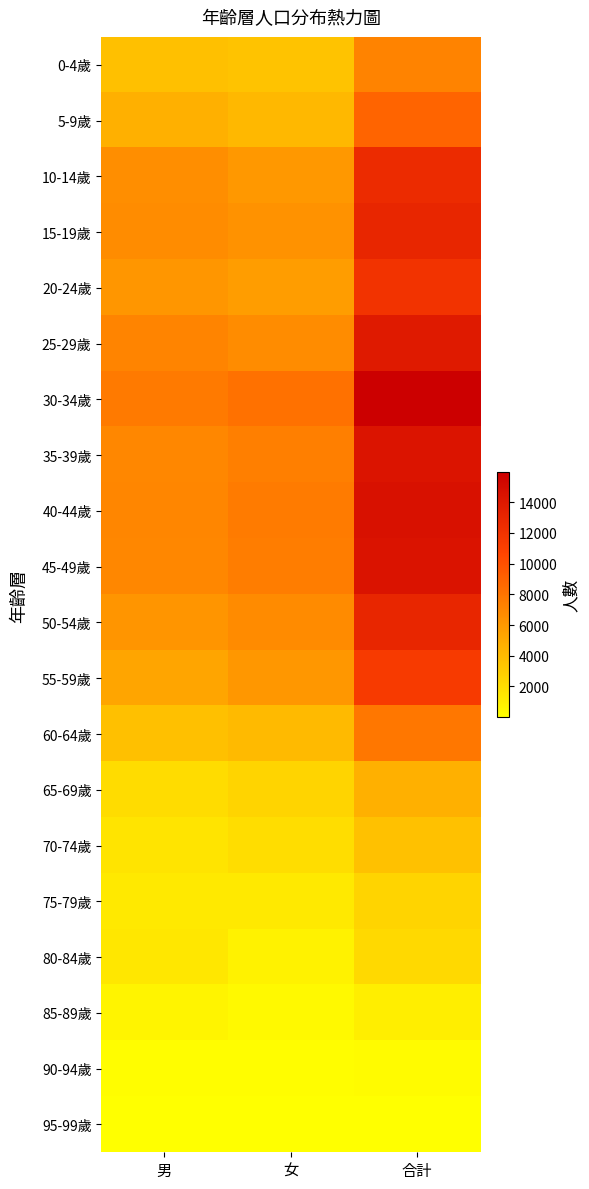

Reading right to left, list all the values displayed in this chart.

0-4歲: 合計=7233	女=3530	男=3703
5-9歲: 合計=8880	女=4207	男=4673
10-14歲: 合計=12583	女=6028	男=6555
15-19歲: 合計=13012	女=6332	男=6680
20-24歲: 合計=11921	女=5775	男=6146
25-29歲: 合計=13854	女=6725	男=7129
30-34歲: 合計=15951	女=8230	男=7721
35-39歲: 合計=14357	女=7395	男=6962
40-44歲: 合計=14617	女=7625	男=6992
45-49歲: 合計=14442	女=7511	男=6931
50-54歲: 合計=12939	女=6742	男=6197
55-59歲: 合計=11433	女=6088	男=5345
60-64歲: 合計=7818	女=4112	男=3706
65-69歲: 合計=4627	女=2523	男=2104
70-74歲: 合計=3640	女=2033	男=1607
75-79歲: 合計=2564	女=1273	男=1291
80-84歲: 合計=2245	女=805	男=1440
85-89歲: 合計=1060	女=376	男=684
90-94歲: 合計=251	女=128	男=123
95-99歲: 合計=42	女=26	男=16